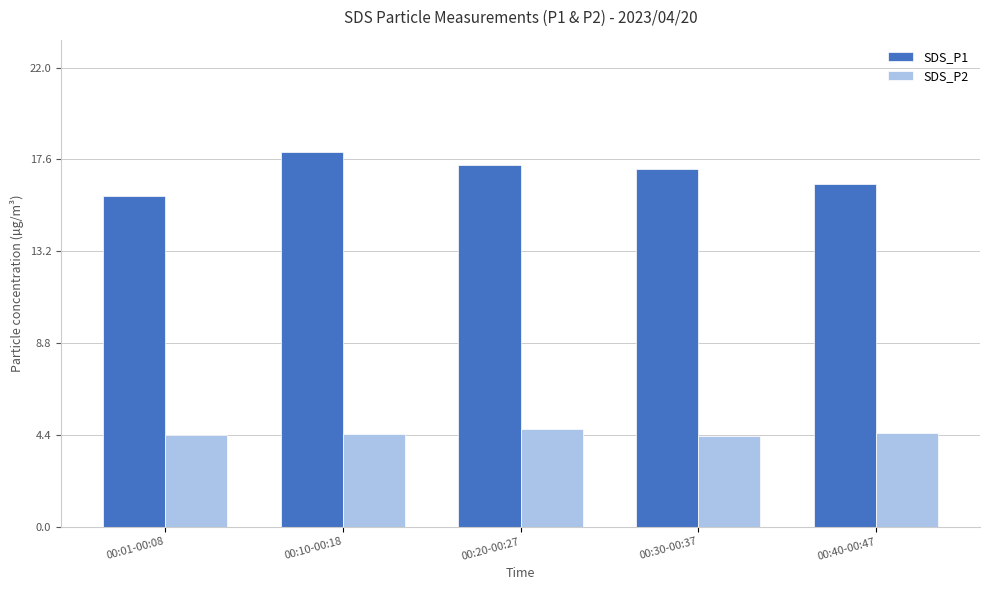

Which series has the largest total across all categories?

SDS_P1